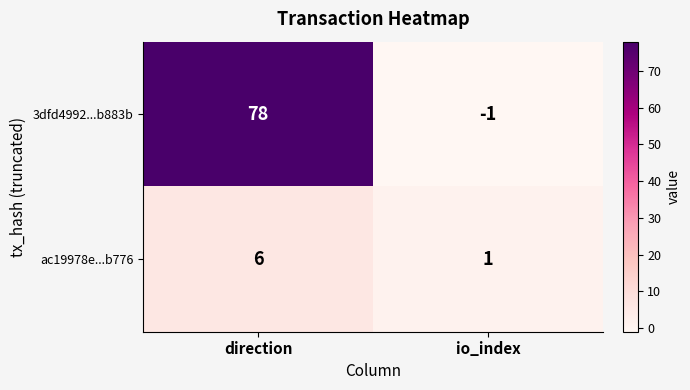

At which category does the chart reach its minimum across all series?

io_index